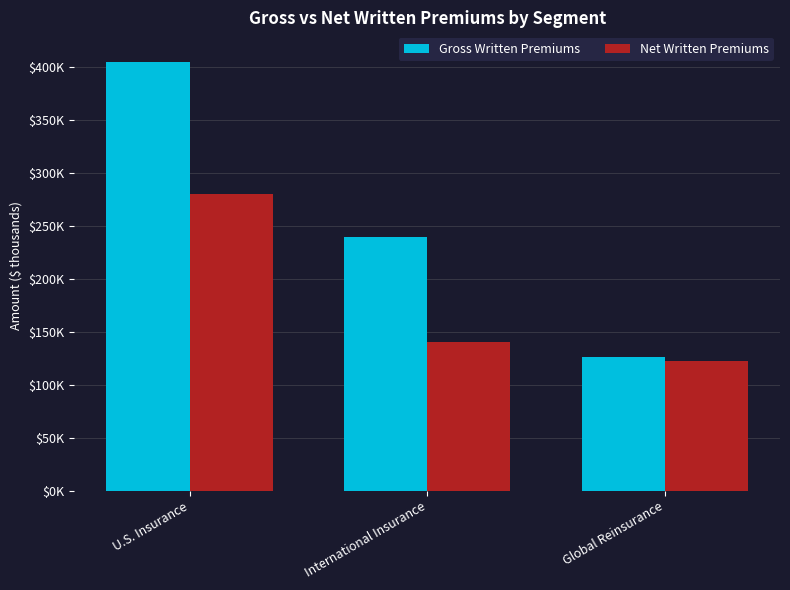

What are all the series names shown in the legend?

Gross Written Premiums, Net Written Premiums